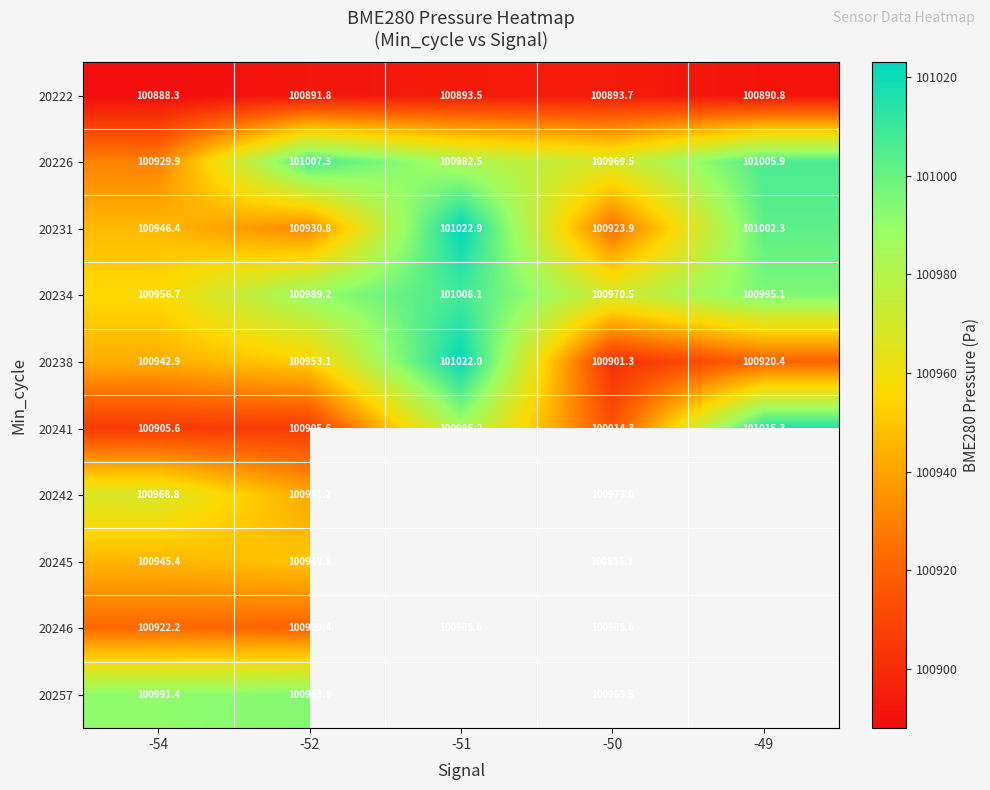

Is the value of 20238 at -49 greater than the value of 20241 at -49?

No